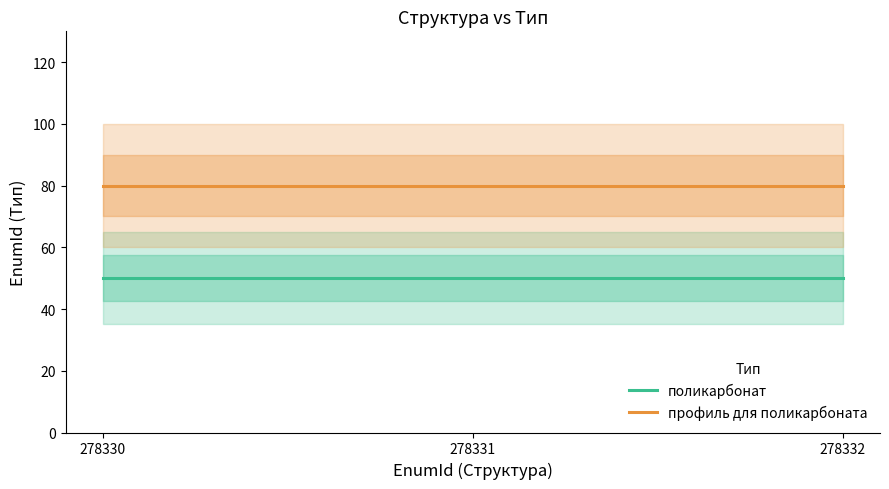

What is the sum of the поликарбонат values at 278332 and 278331?

100